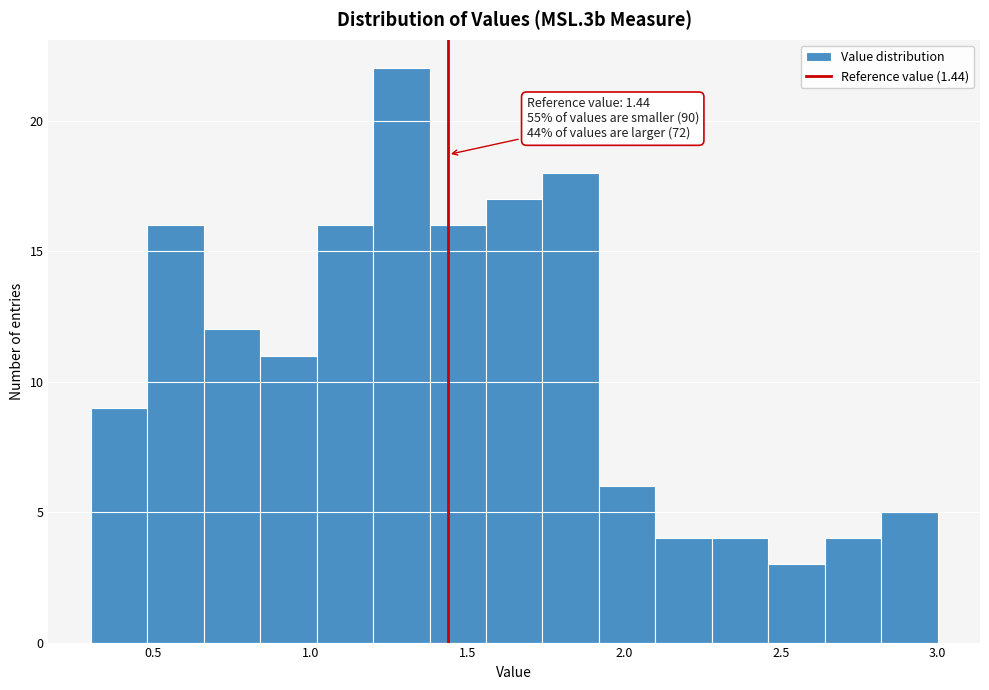

Around what value on the x-axis is the tallest bar? Give the approximate position of its centre, as read against the axis.

1.30